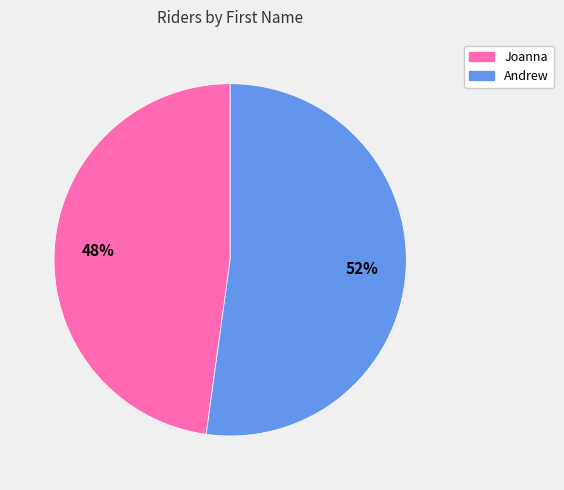

How many segments does this pie chart have?

2